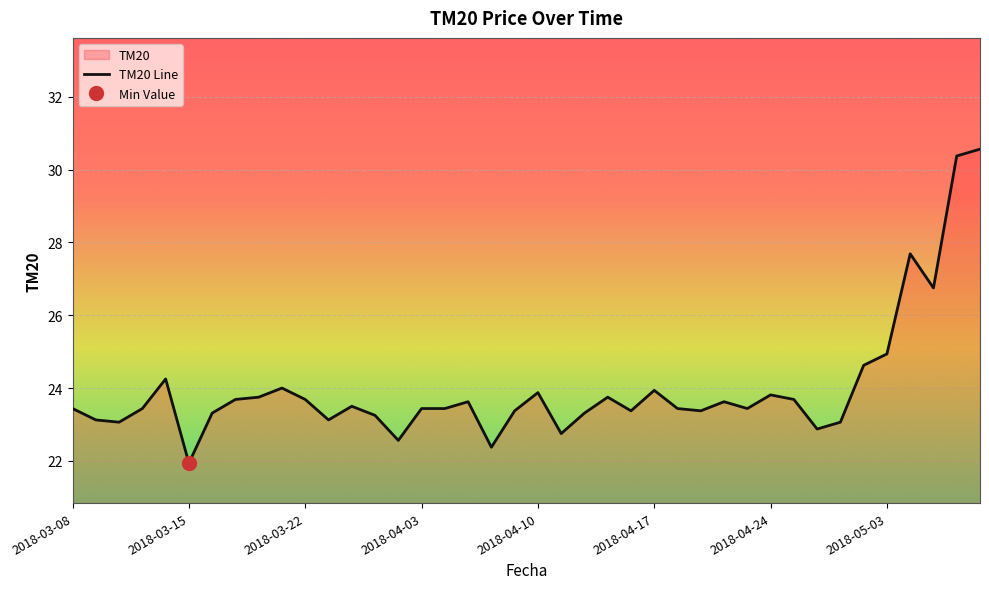

What position from the left is 2018-04-24?

31